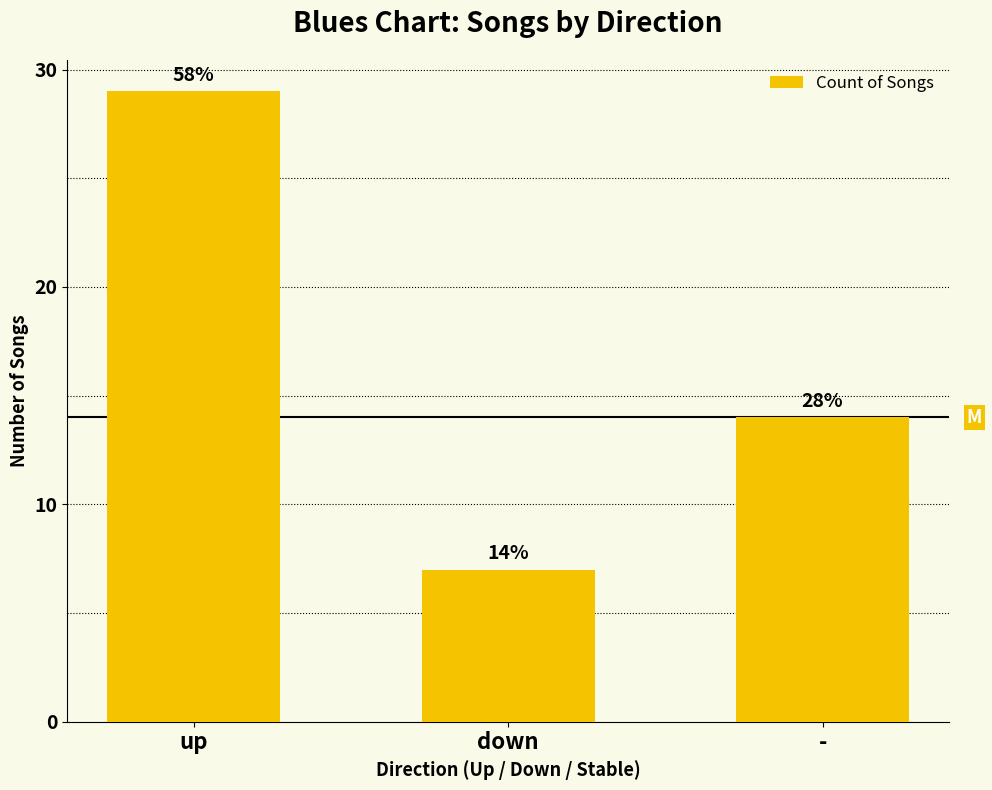

What position from the right is down?

2